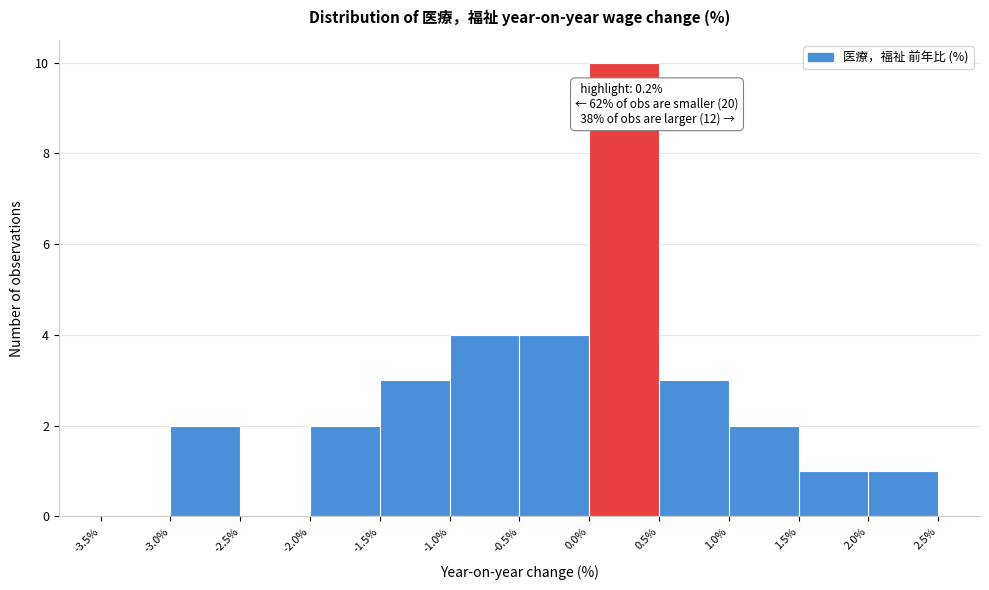

Over which range of the x-axis is the bar tallest?

0.0% to 0.5%